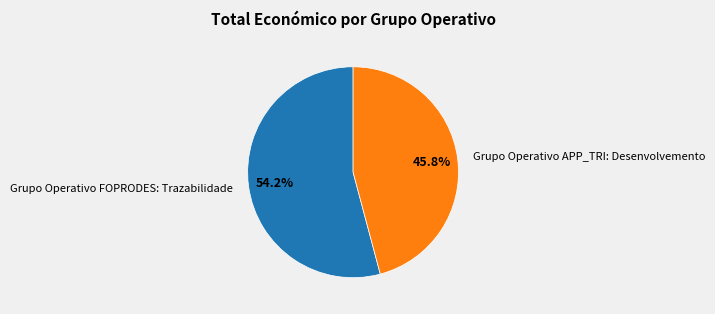

To the nearest percent, what portion does Grupo Operativo FOPRODES: Trazabilidade represent?

54%